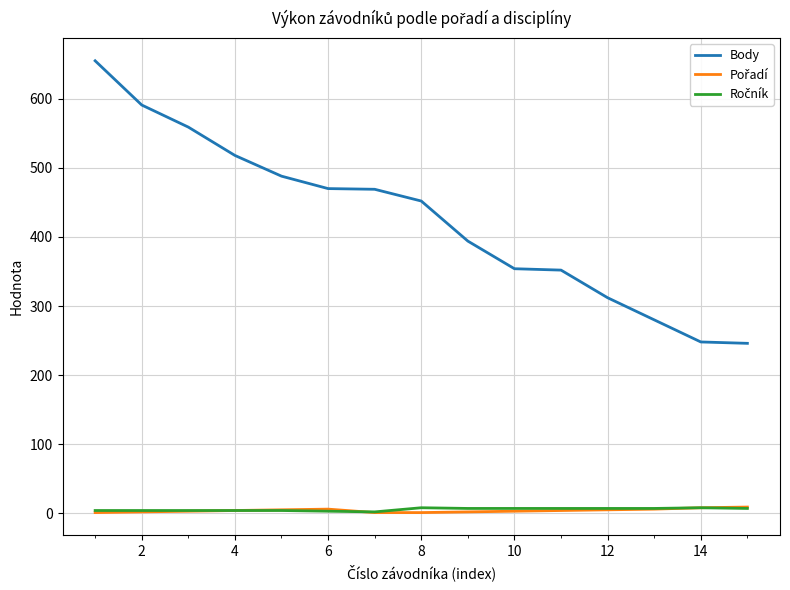

What is the difference between the maximum and minimum values in the Body series?

409